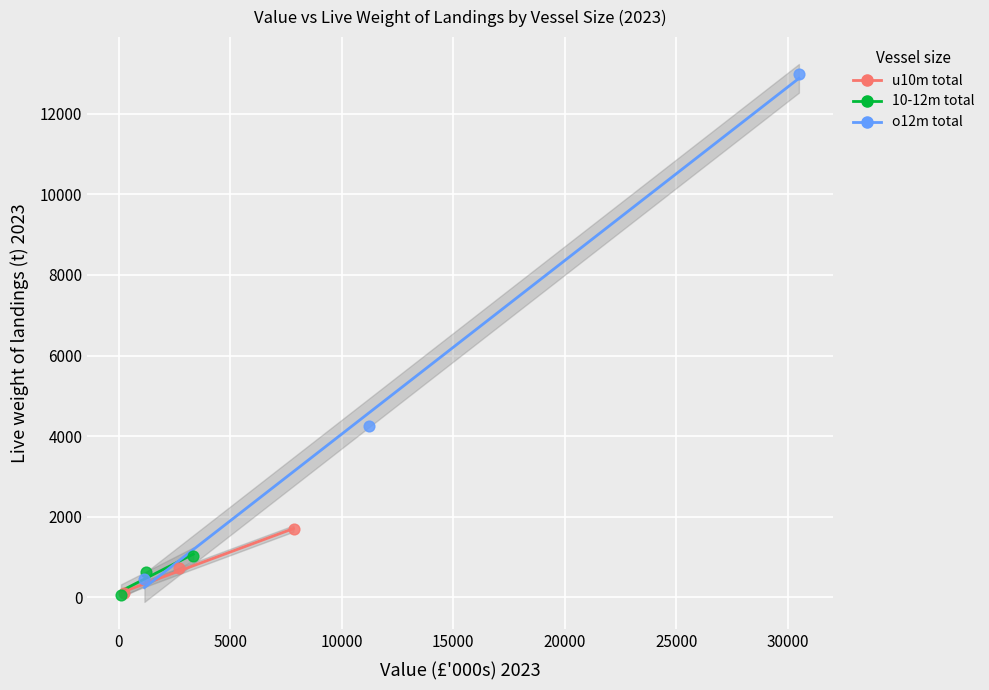

Which series has the largest Y range (max minus min)?

o12m total